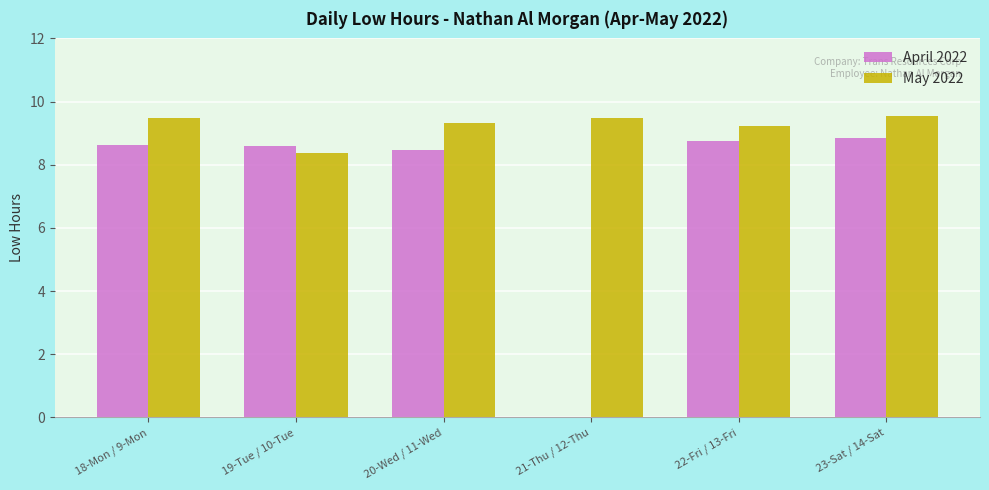

How many series are shown in this chart?

2